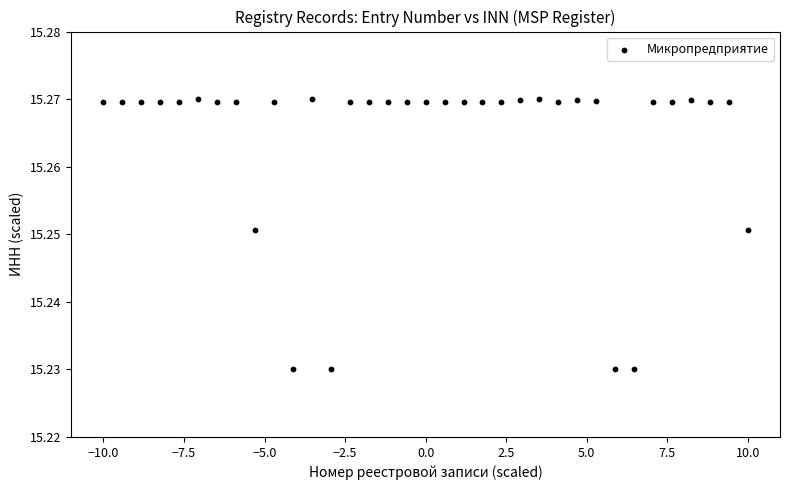

What is the range of X values (max minus min)?

20.0